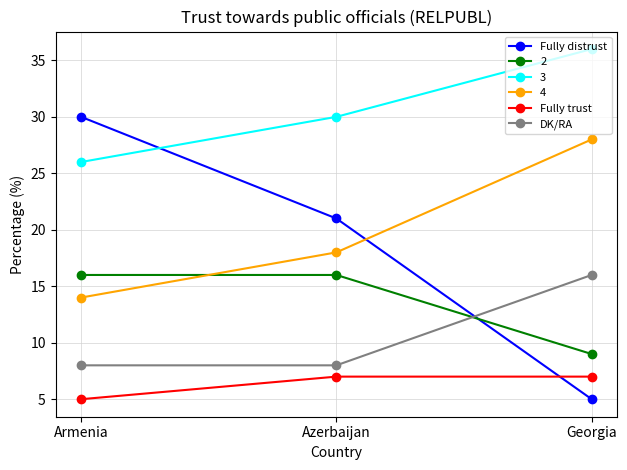

What is the total value across all series at Azerbaijan?

100